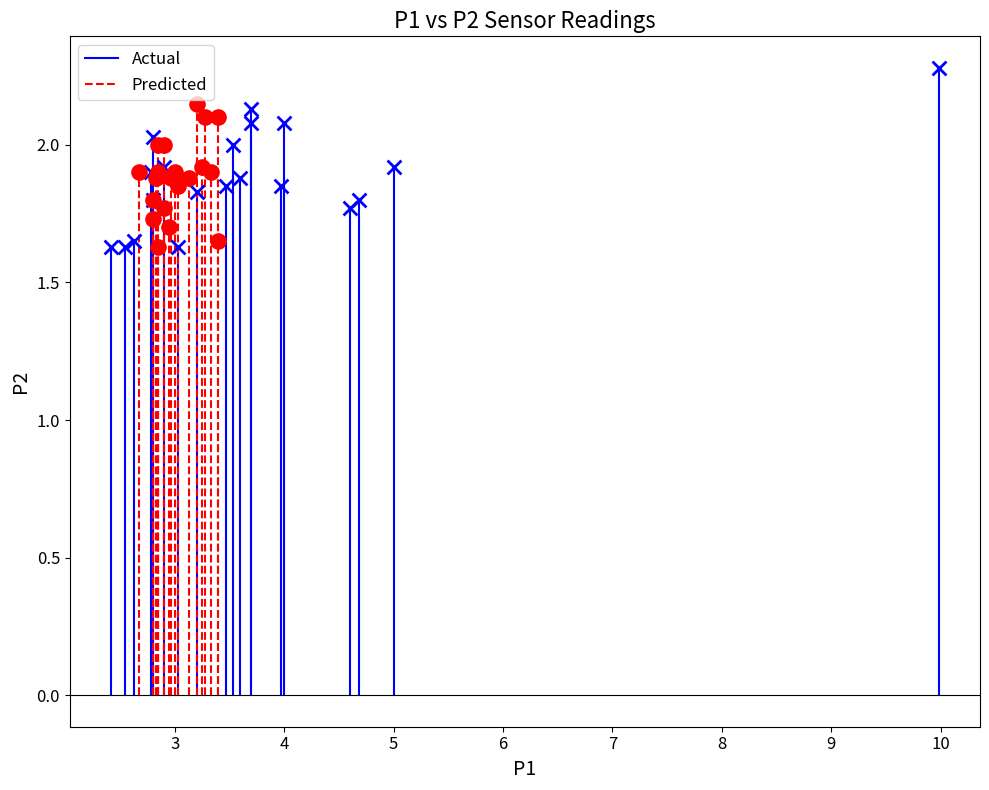

Which series has the largest Y range (max minus min)?

Actual